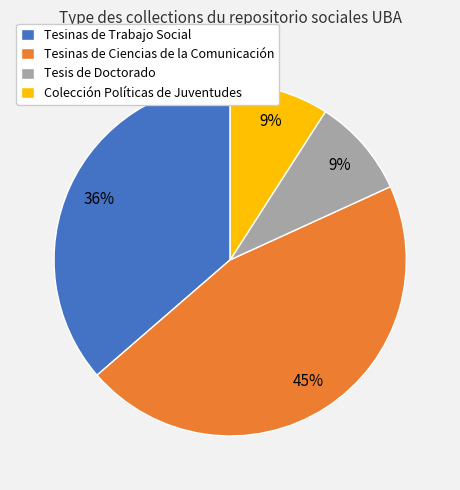

Is it true that Tesinas de Ciencias de la Comunicación is 45% of the pie?

True